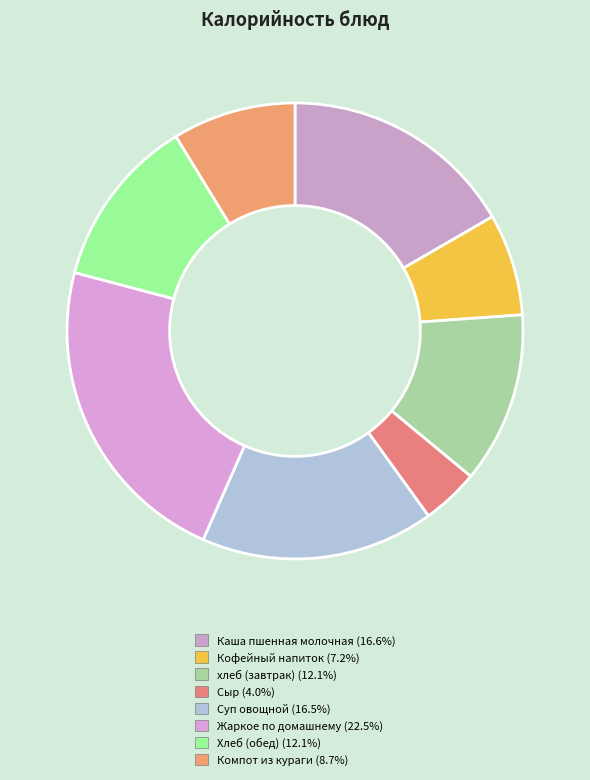

What percentage is the Хлеб (обед) slice, to the nearest percent?

12%